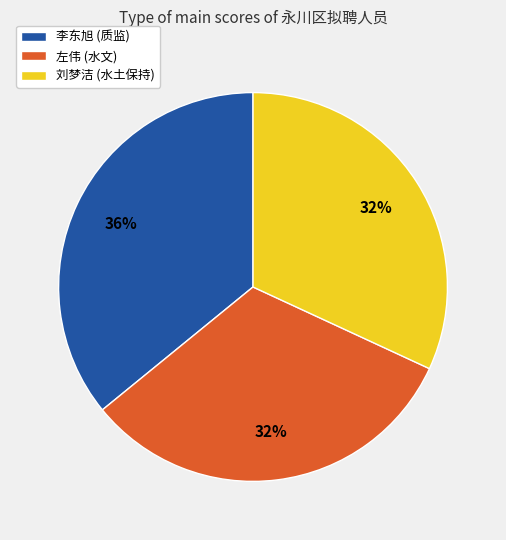

How many slices are in this pie chart?

3